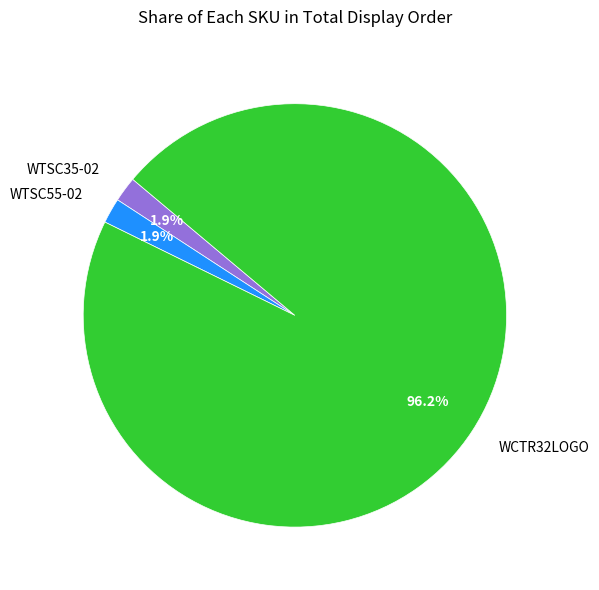

How much of the chart is everything except WTSC35-02?

98.1%